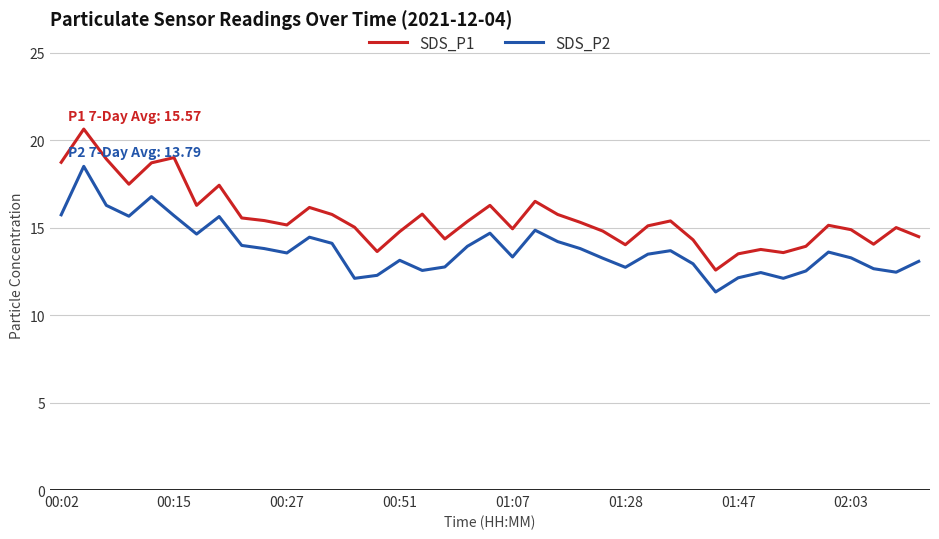

What are all the series names shown in the legend?

SDS_P1, SDS_P2